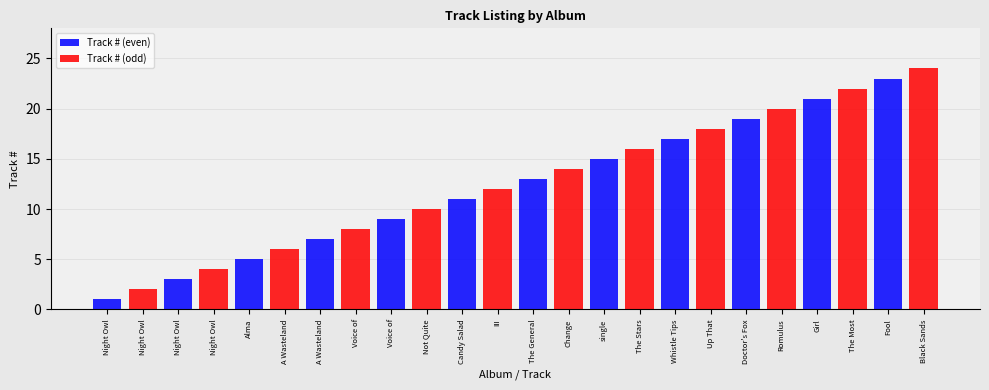

What is the difference between the highest and lowest values at Doctor's Fox?

19